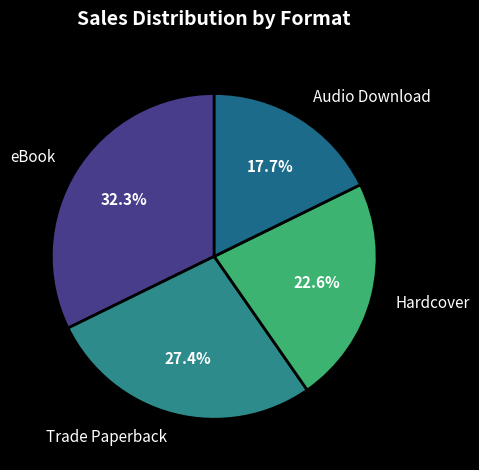

Between eBook and Trade Paperback, which is larger?

eBook